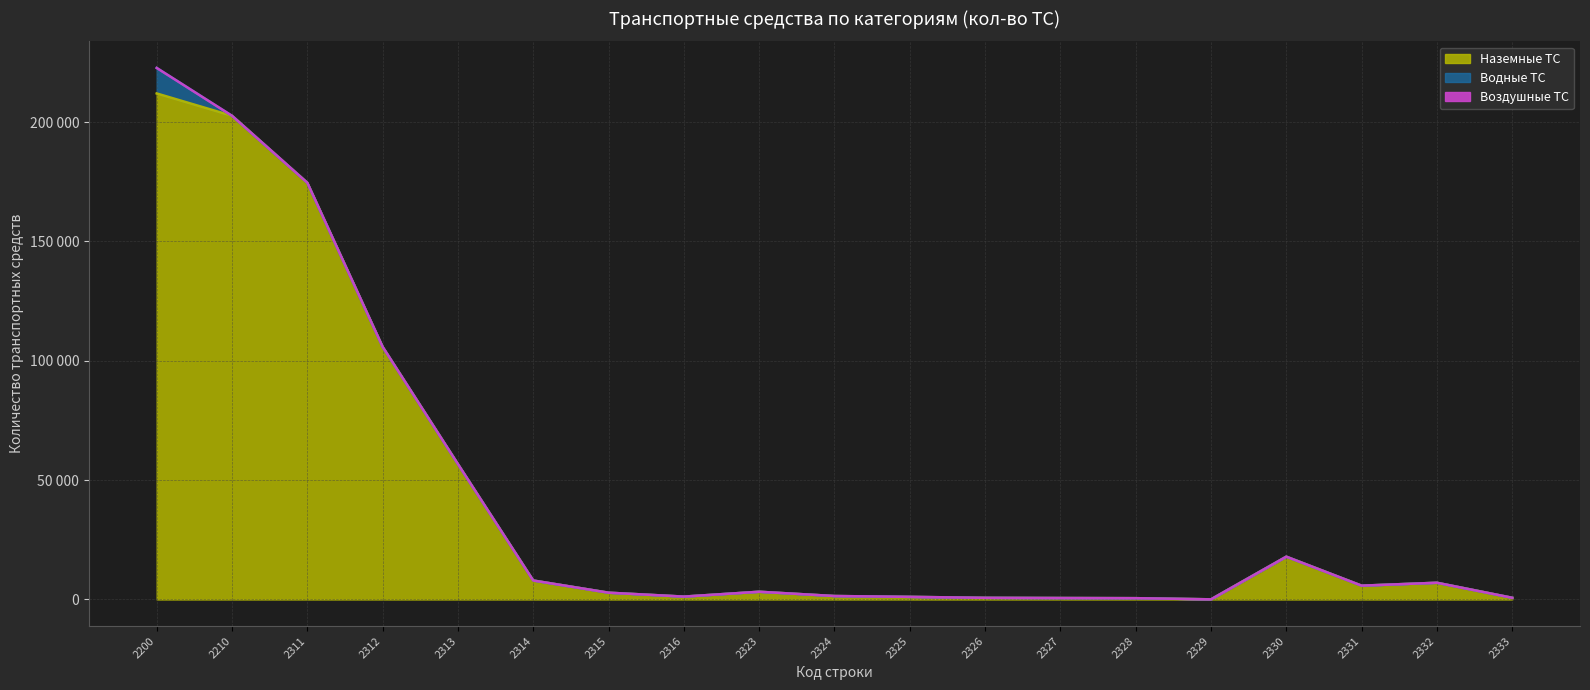

List the labels in order of Водные ТС (линия) value, largest first.

2200, 2210, 2311, 2312, 2313, 2330, 2314, 2332, 2331, 2323, 2315, 2324, 2316, 2325, 2333, 2326, 2327, 2328, 2329